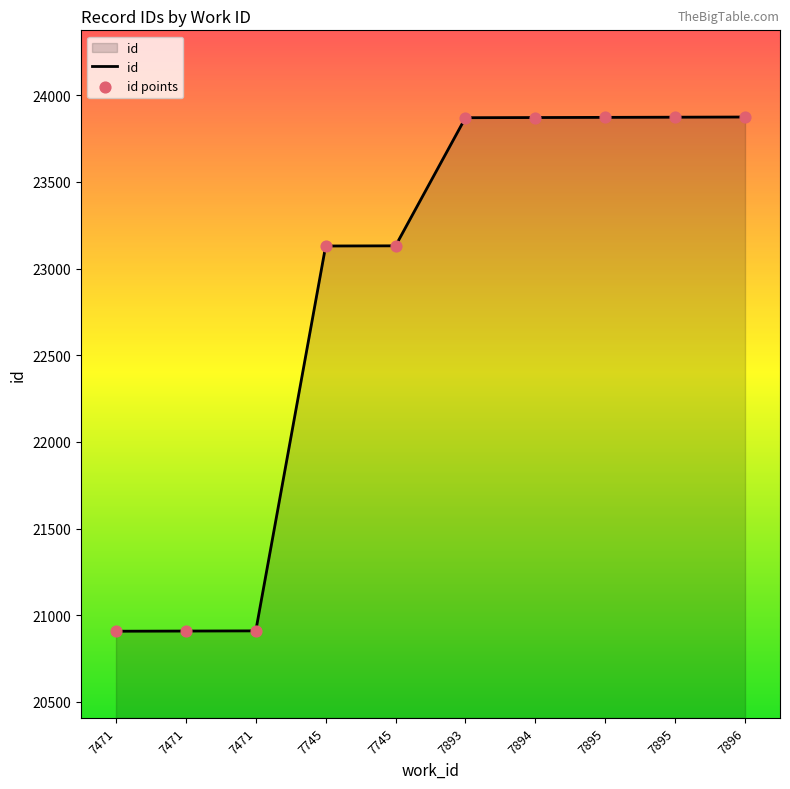

Approximately how many times larger is the value at 7471 compared to 7745?

0.9